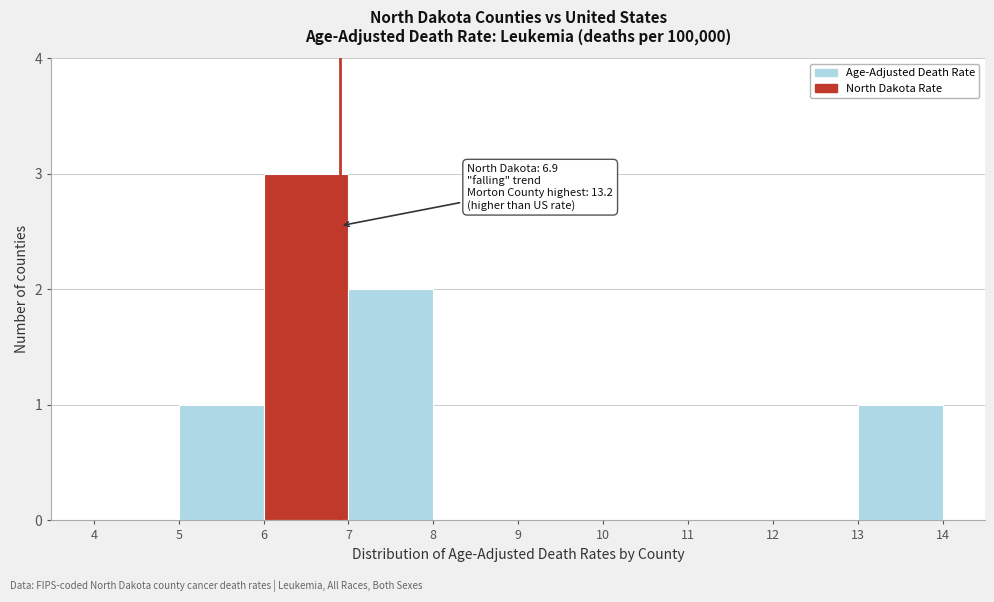

Which range on the x-axis has the tallest bar?

6 to 7